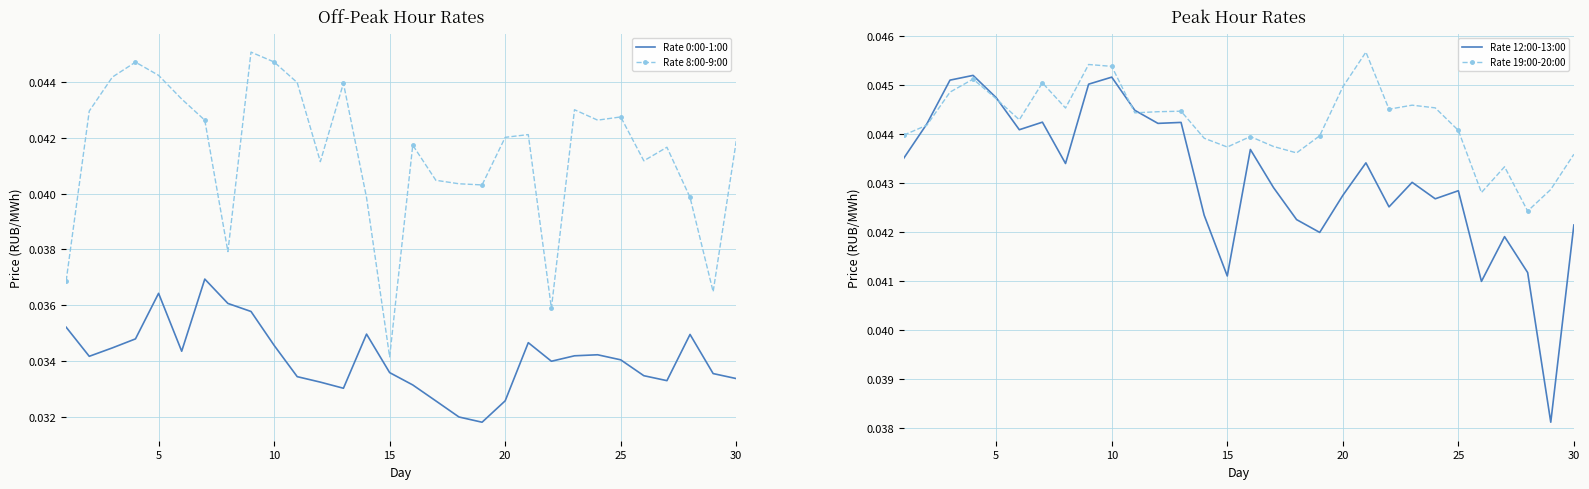

Rank the series by their maximum value, from lowest to highest.

Rate 0:00-1:00, Rate 8:00-9:00, Rate 12:00-13:00, Rate 19:00-20:00